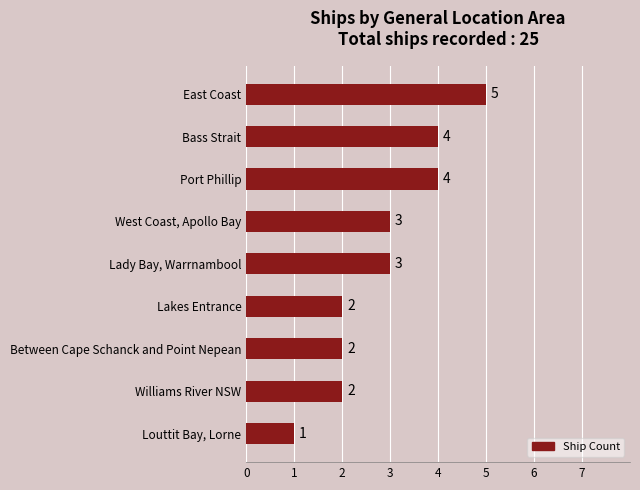

How many values are below 3?

4